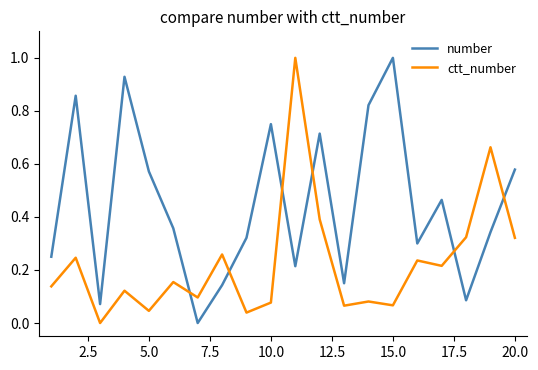

How many values in number are above zero?

19